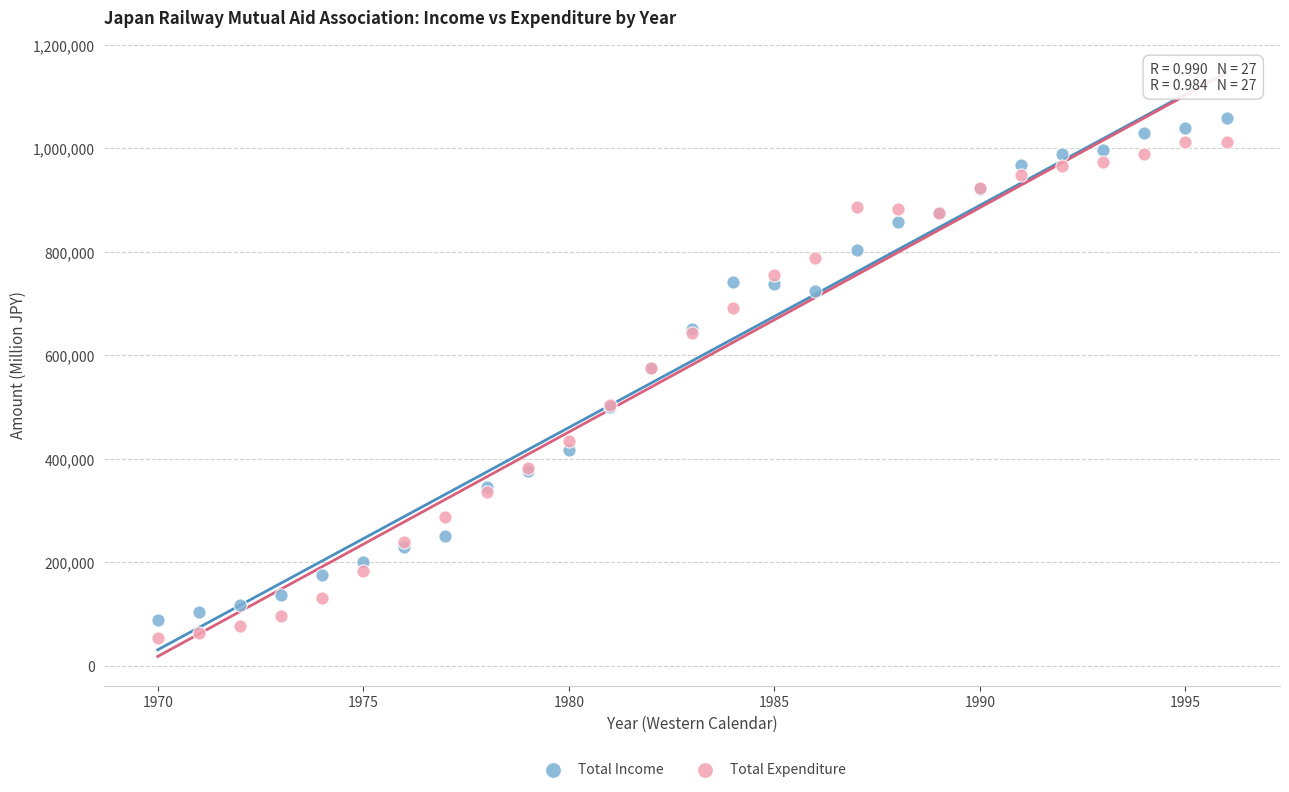

Which series reaches the minimum Y coordinate?

Total Expenditure